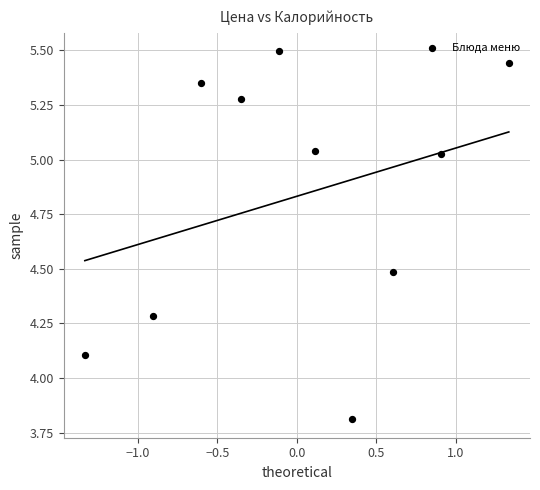

What Y value in the scatter plot is closest to 4?

4.1